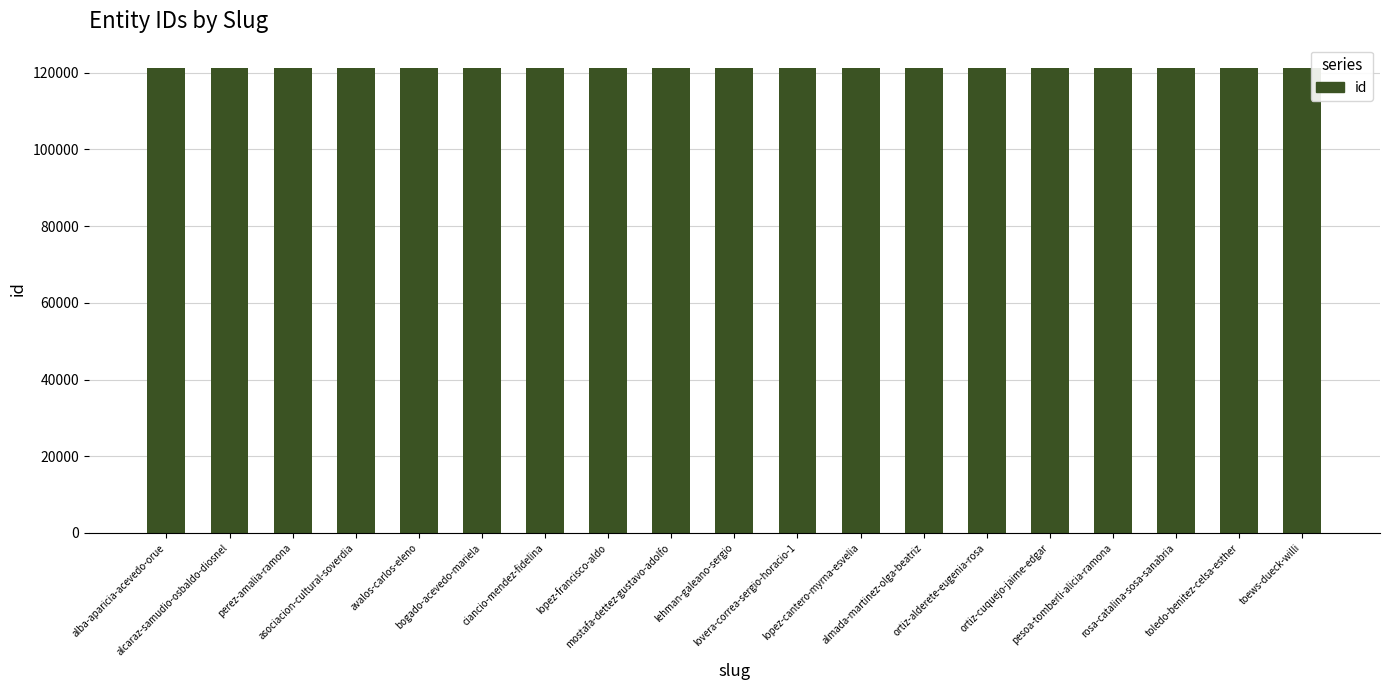

Is it true that the value at rosa-catalina-sosa-sanabria is 121242?

True